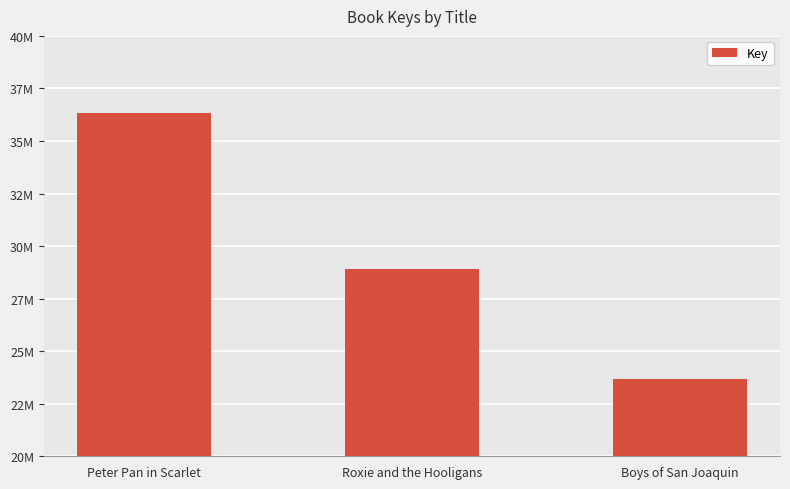

List the labels in order of value, smallest first.

Boys of San Joaquin, Roxie and the Hooligans, Peter Pan in Scarlet